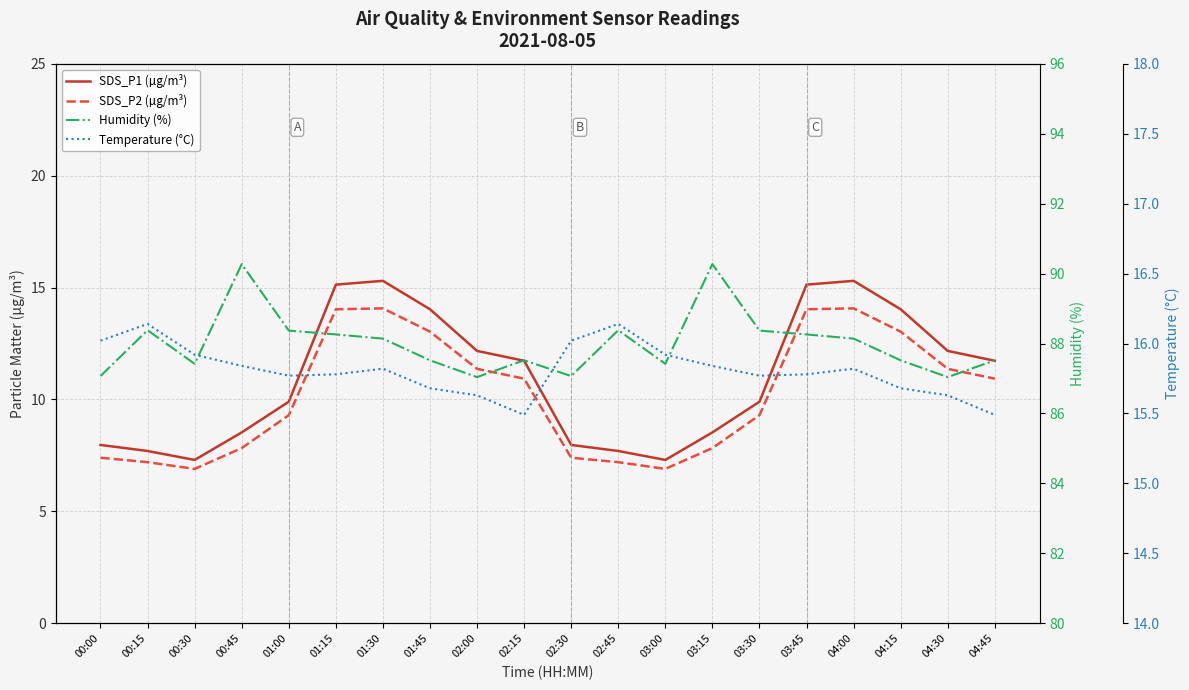

The Humidity (%) series shows 24.5 at 04:45. True or false?

False